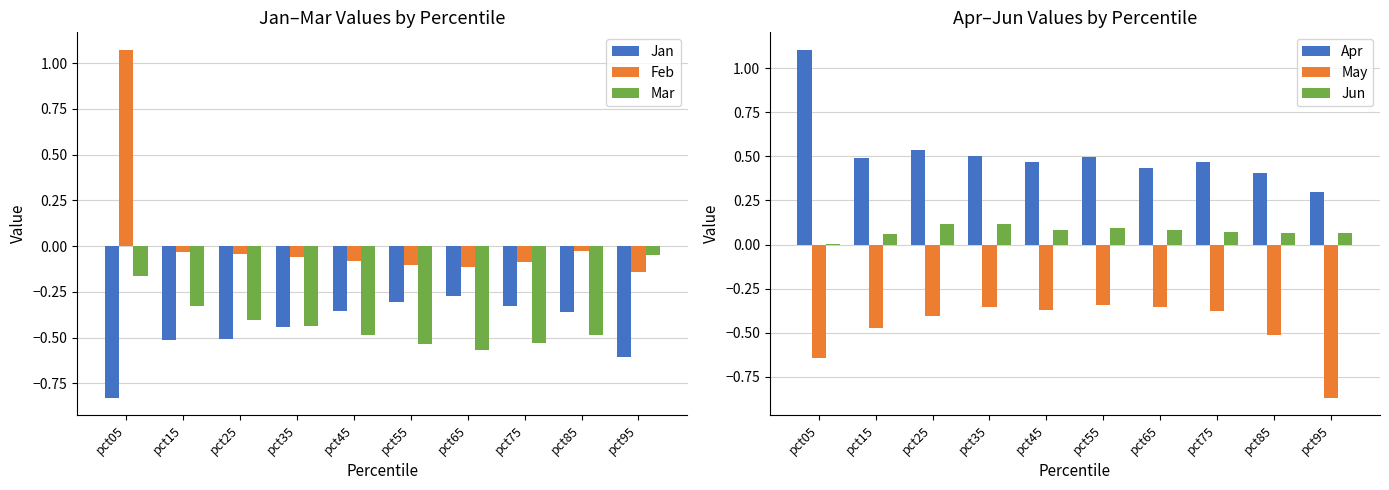

List the labels in order of Jun value, largest first.

pct35, pct25, pct55, pct65, pct45, pct75, pct85, pct95, pct15, pct05